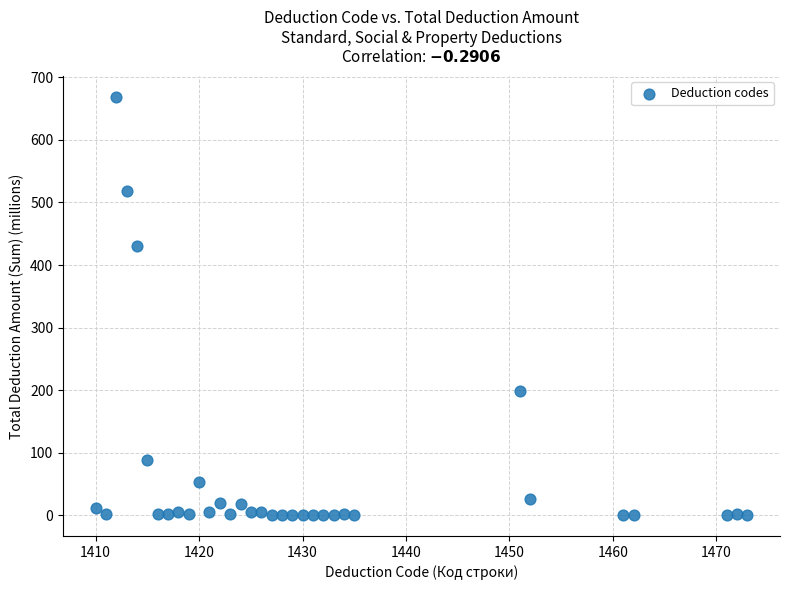

What is the range of X values (max minus min)?

63.0